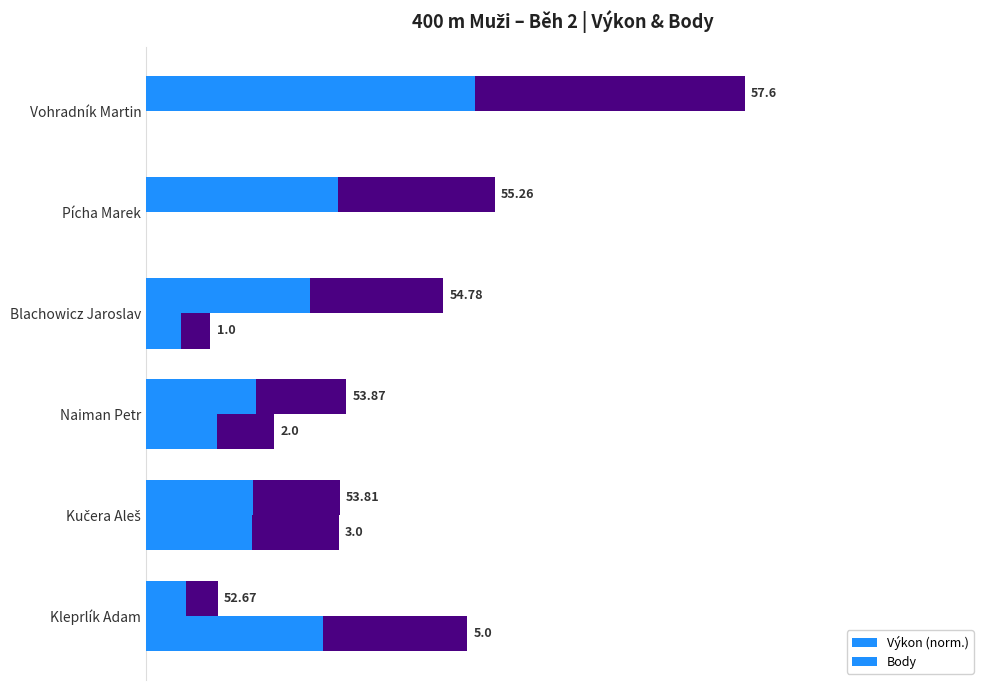

Does the chart contain any negative values?

No